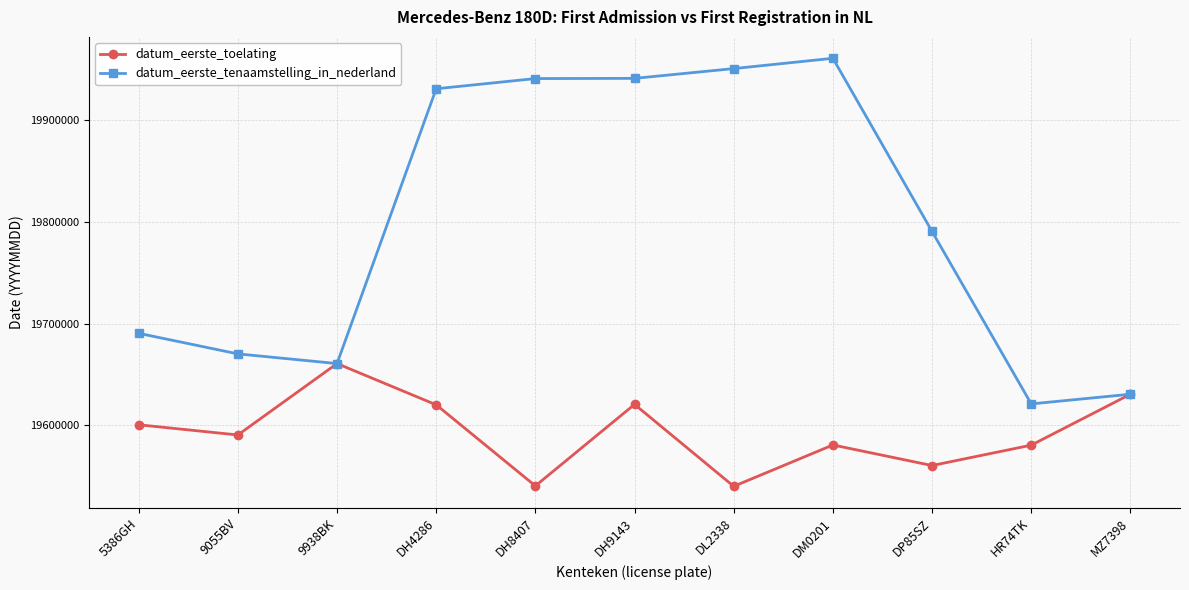

What is the maximum value shown in the chart?

19960308